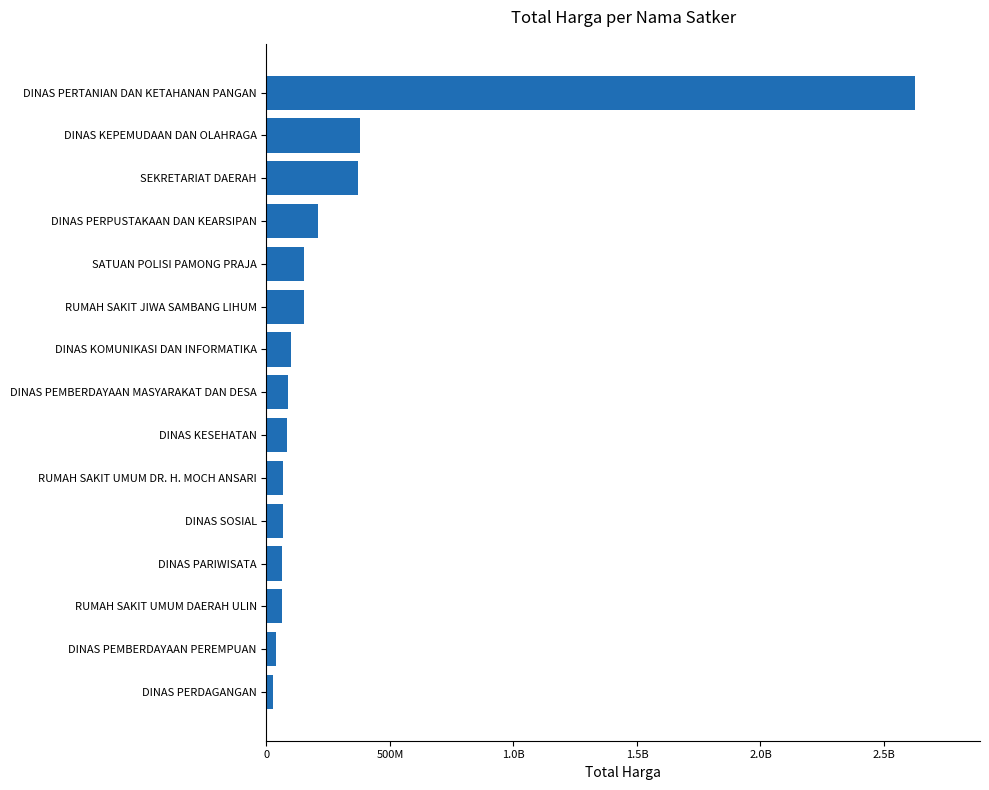

Does the chart contain any negative values?

No